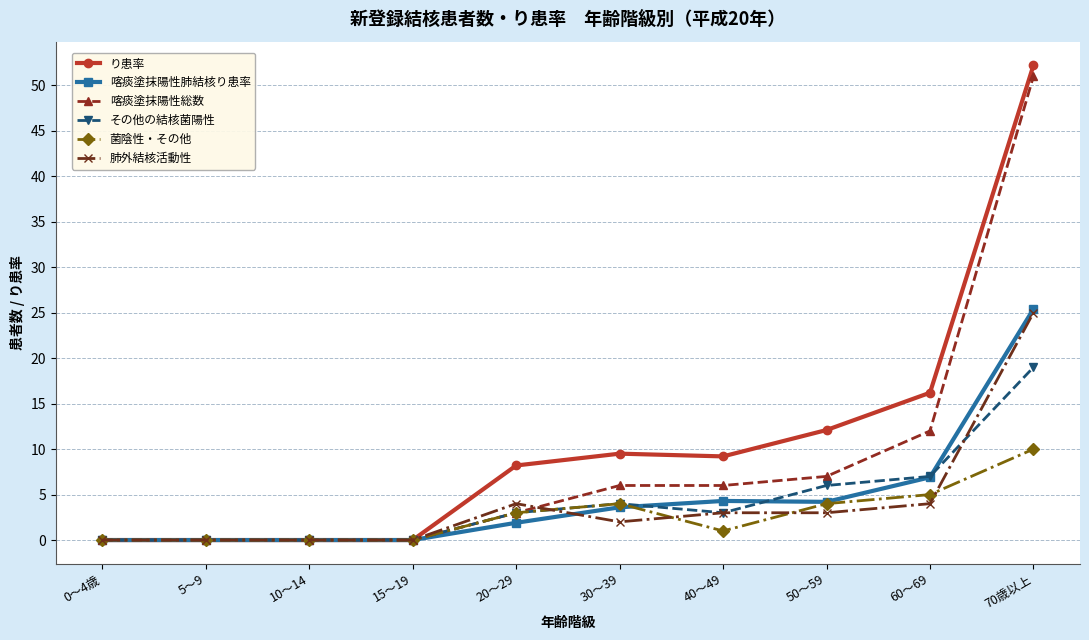

At which category does the chart reach its peak across all series?

70歳以上